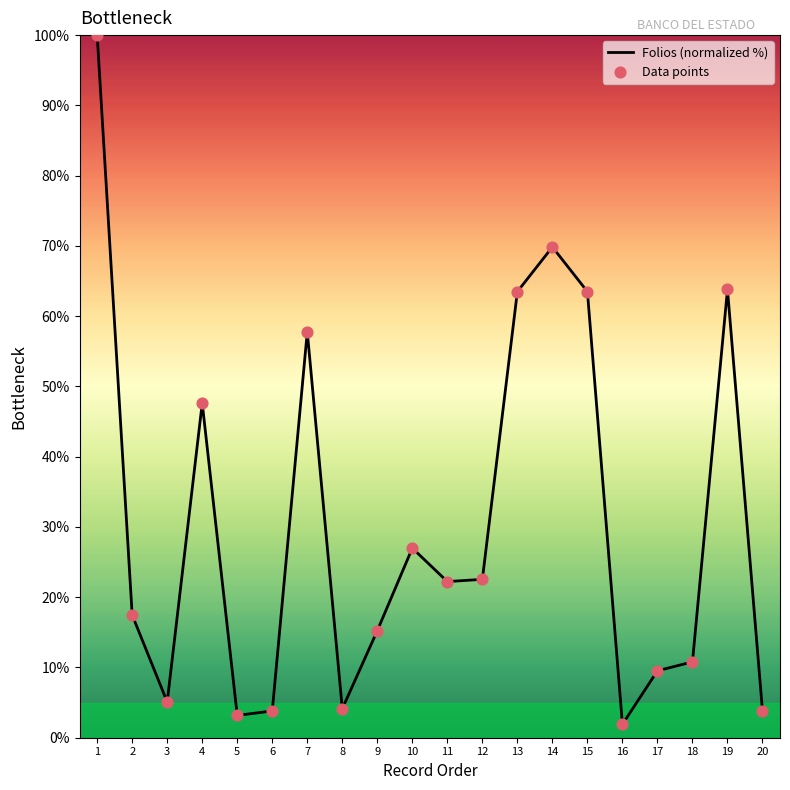

What is the change in value from 7 to 10?

-30.8